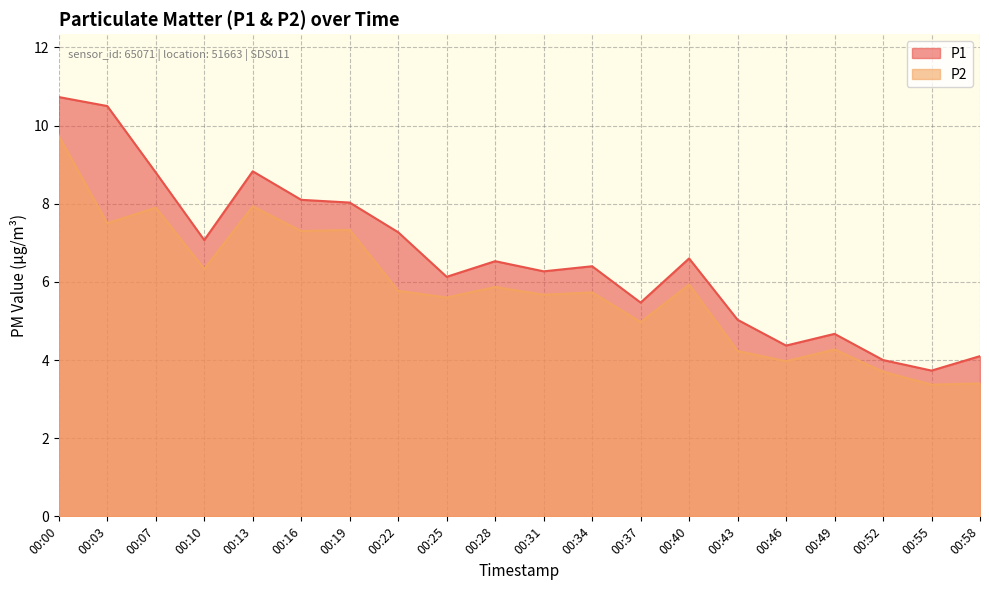

What are all the series names shown in the legend?

P1, P2